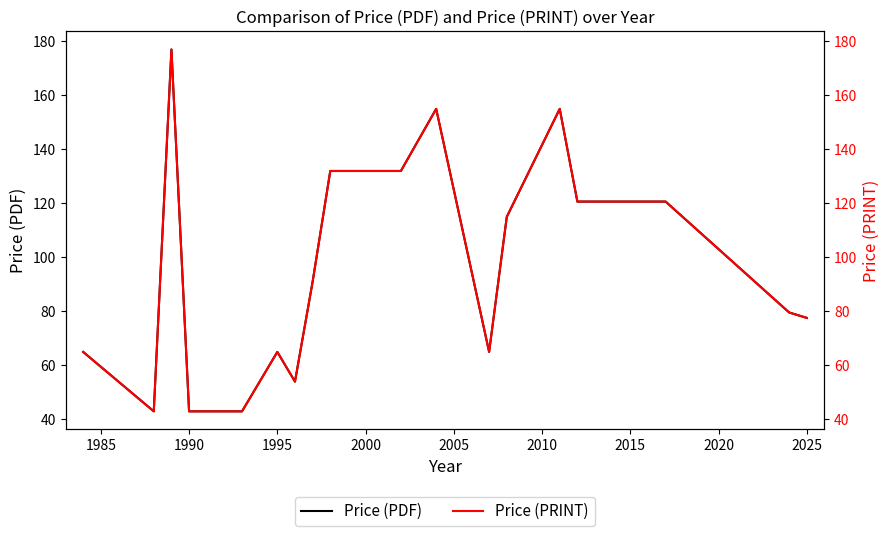

The value of Price (PDF) at 1990 is 15.1. True or false?

False